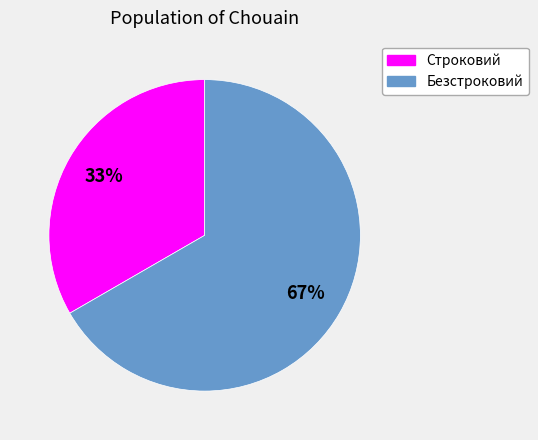

To the nearest percent, what portion does Безстроковий represent?

67%